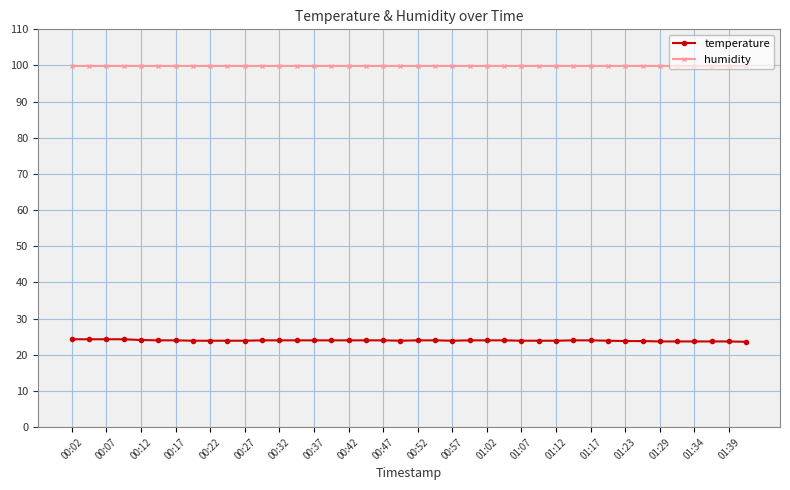

How many categories are shown in the chart?

40